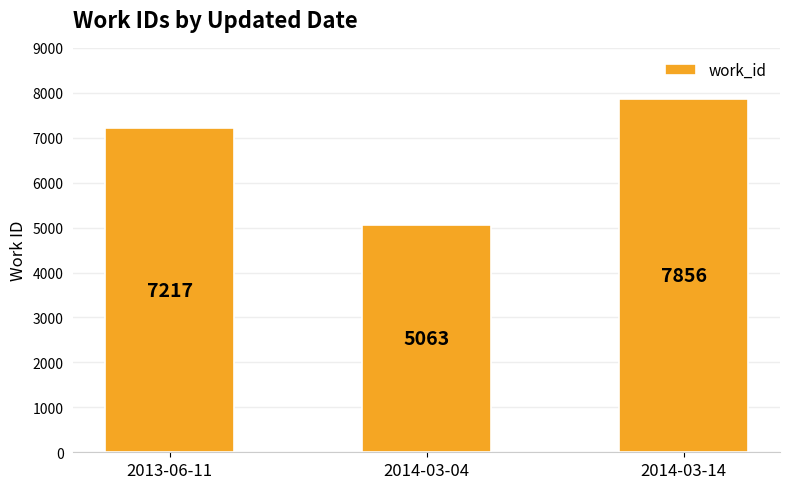

What is the label of the 2nd bar from the right?

2014-03-04